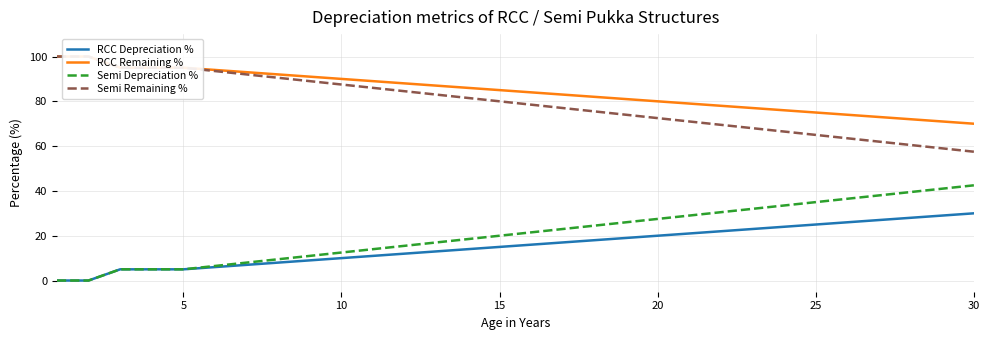

What is the maximum value for Semi Depreciation %?

42.5